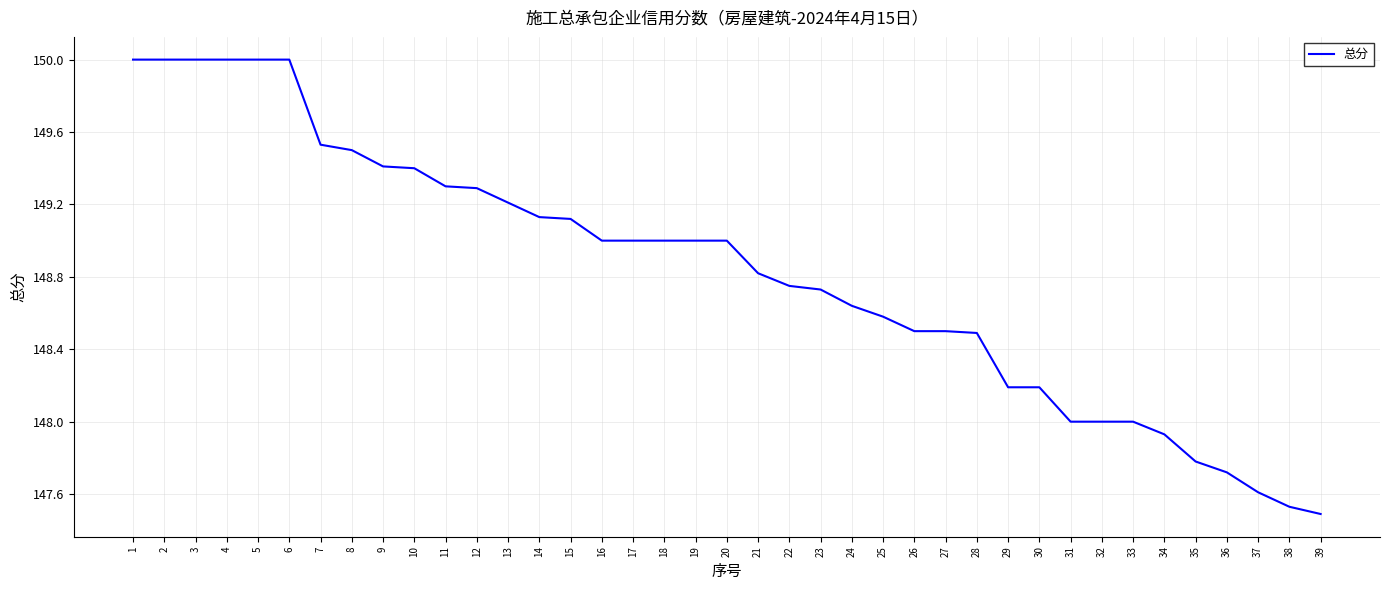

Approximately how many times larger is the value at 23 compared to 27?

1.0